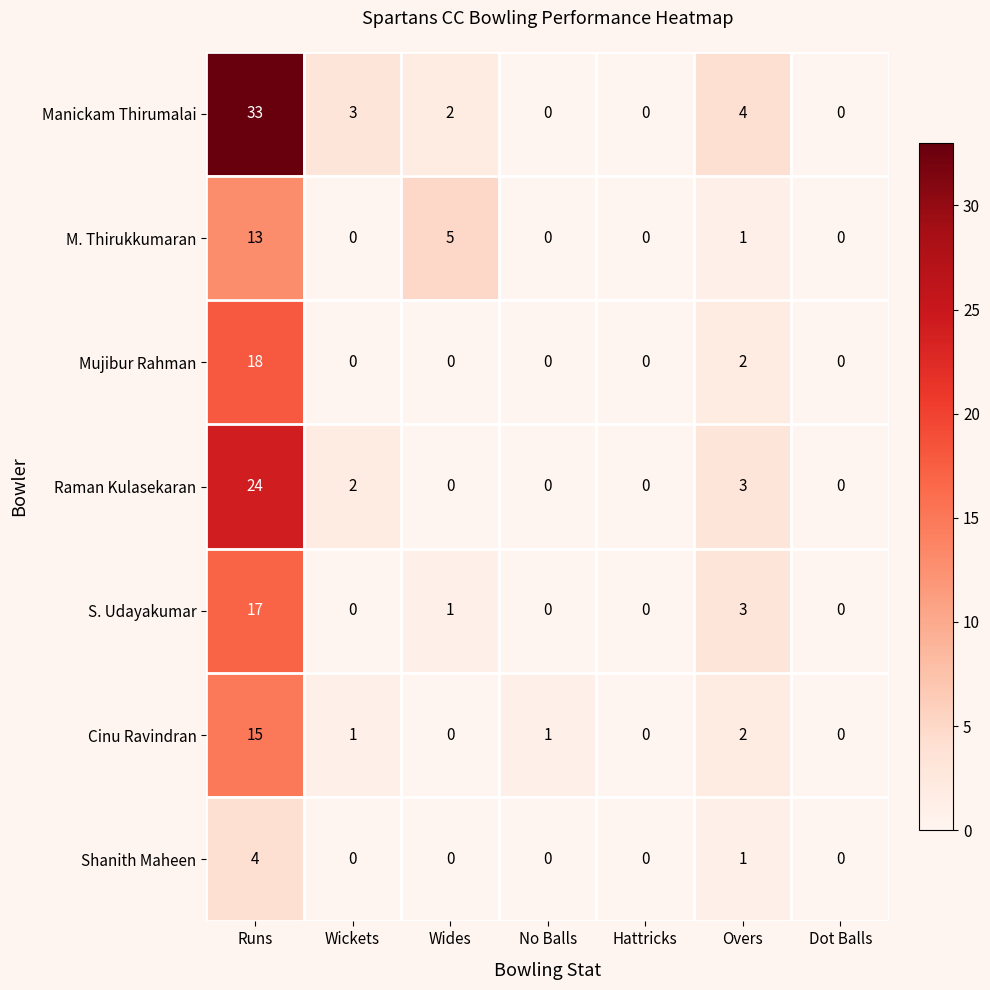

What value does the Cinu Ravindran series have at Runs?

15